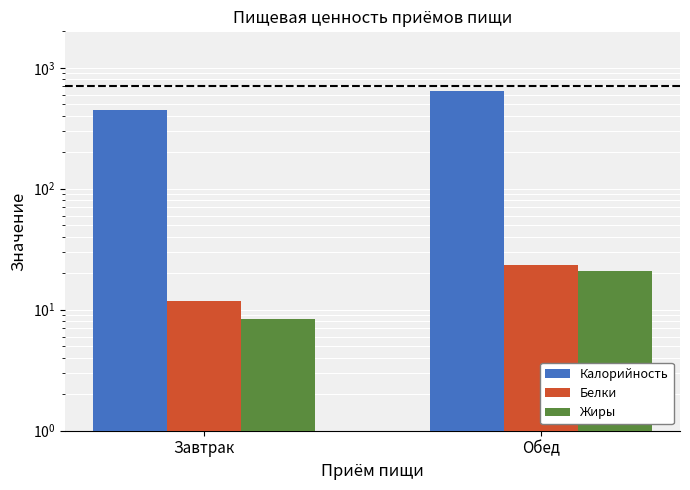

Is it true that Белки equals 3.2 at Завтрак?

False